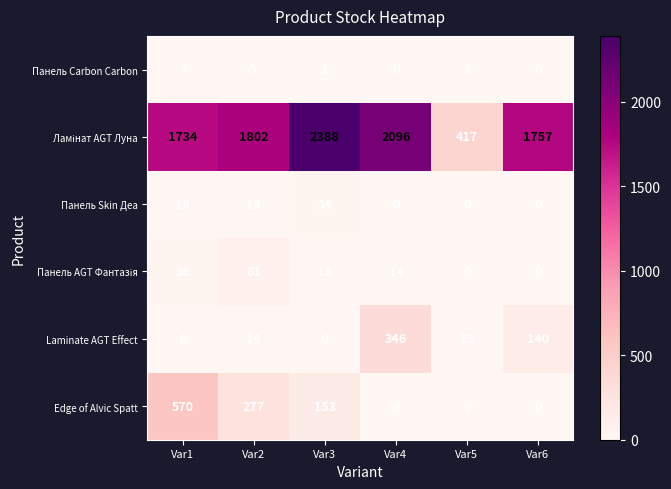

What is the difference between the highest and lowest values at Var2?

1797